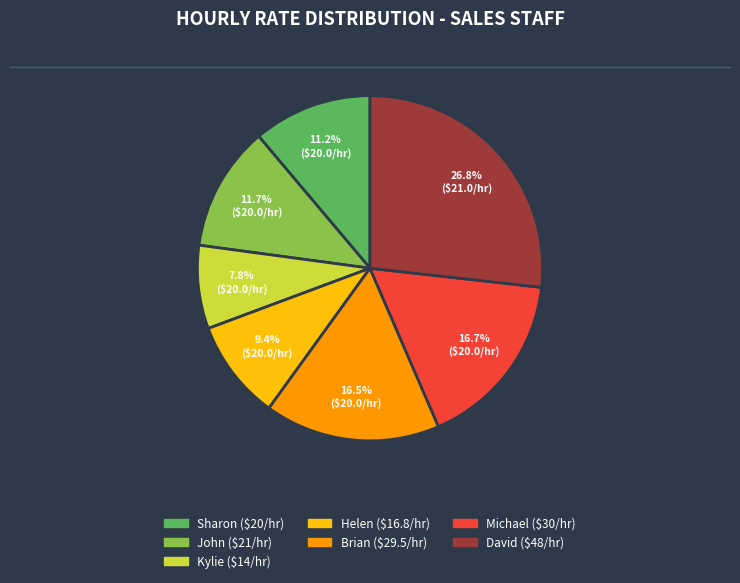

Is there any slice that represents more than half of the pie?

No